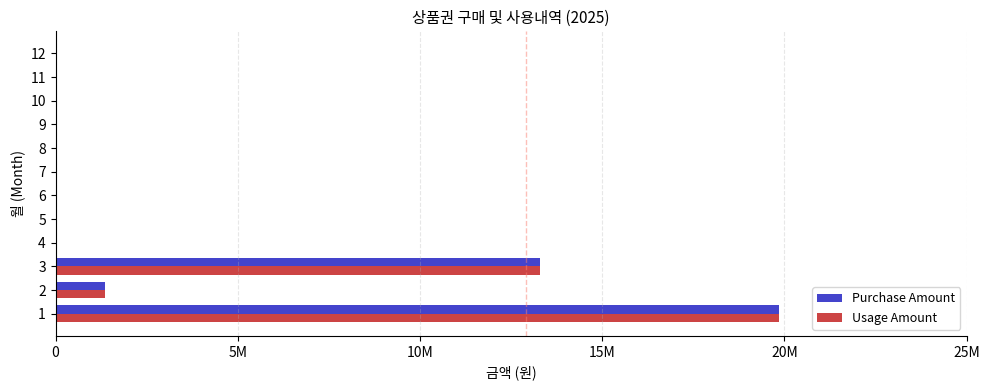

List the series in order of their peak value, lowest first.

Purchase Amount, Usage Amount